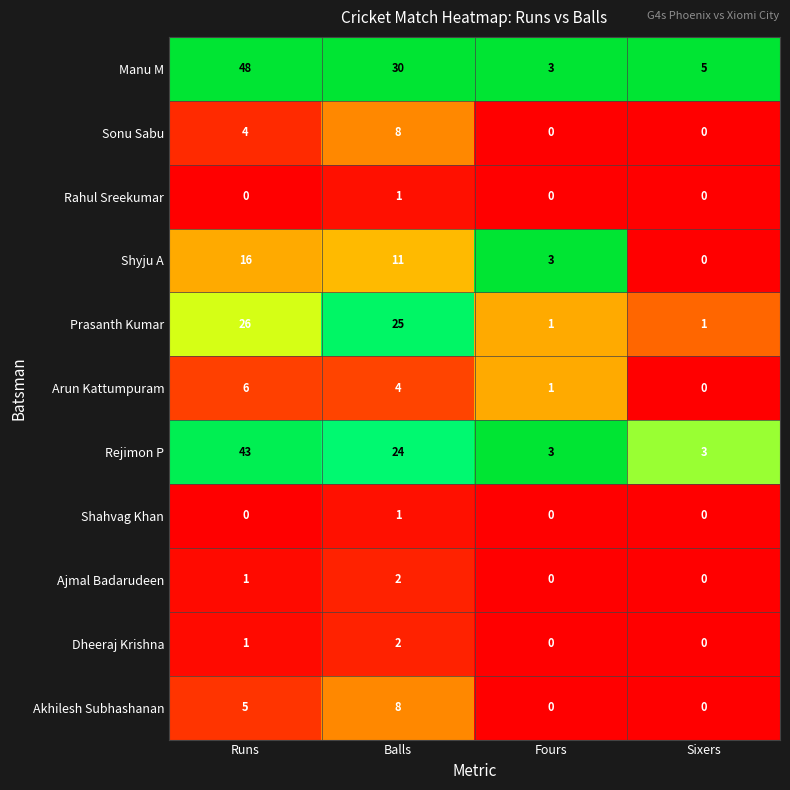

Count the Ajmal Badarudeen values in the range 0 to 2.

4